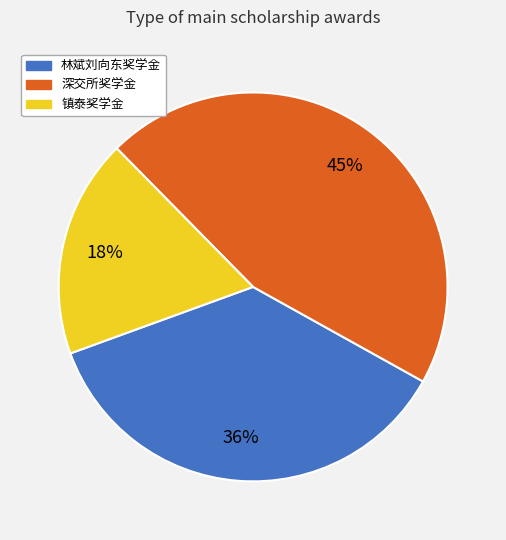

Is the sum of 深交所奖学金 and 镇泰奖学金 greater than half?

Yes